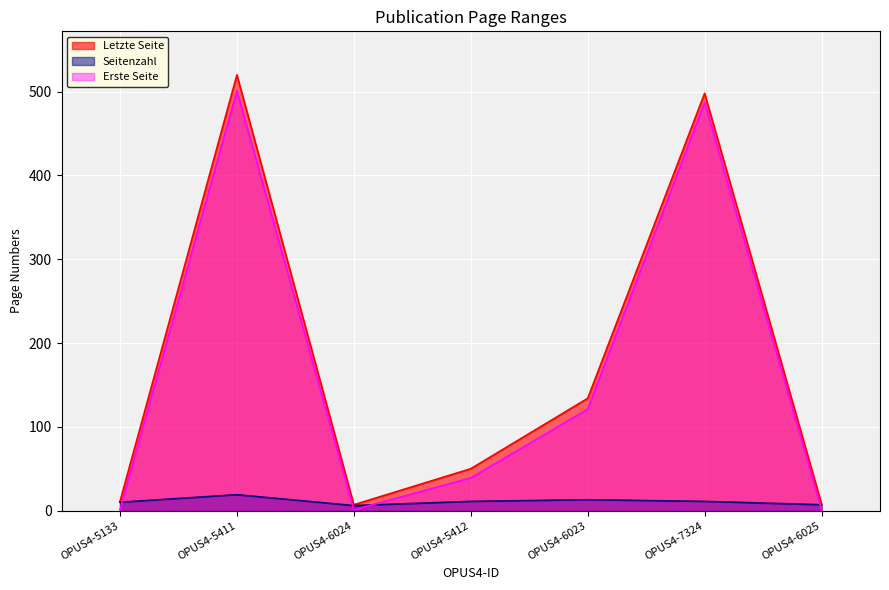

At which category does Erste Seite reach its first local peak?

OPUS4-5411